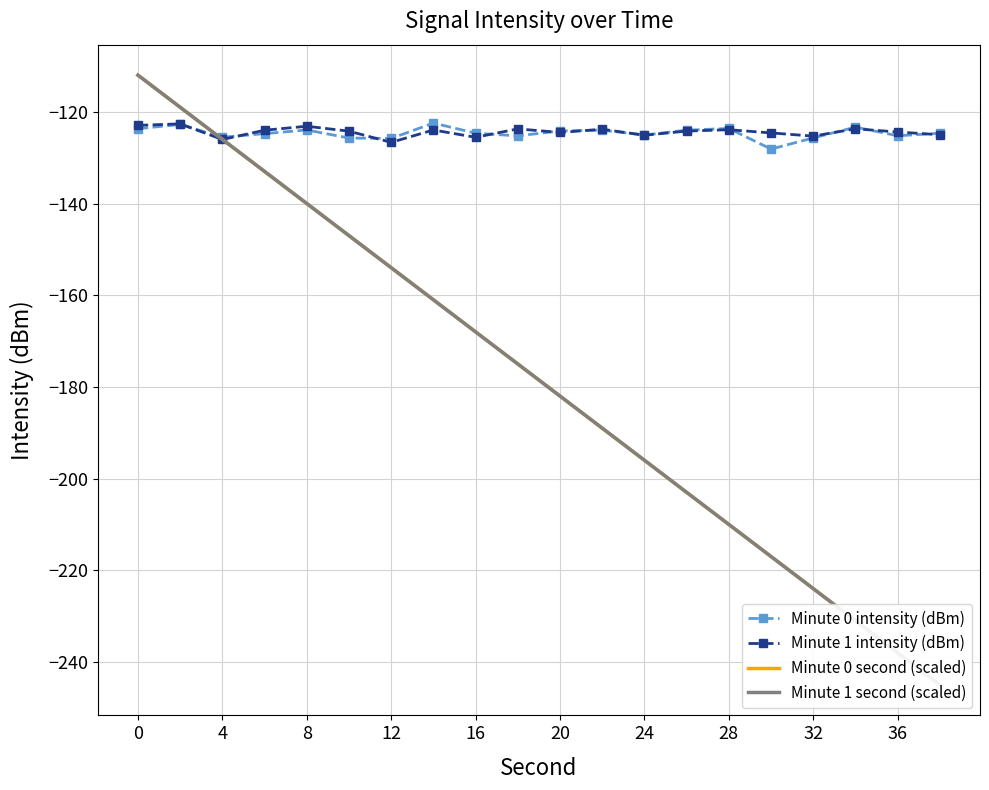

The Minute 0 intensity (dBm) series shows -175.4 at 20. True or false?

False